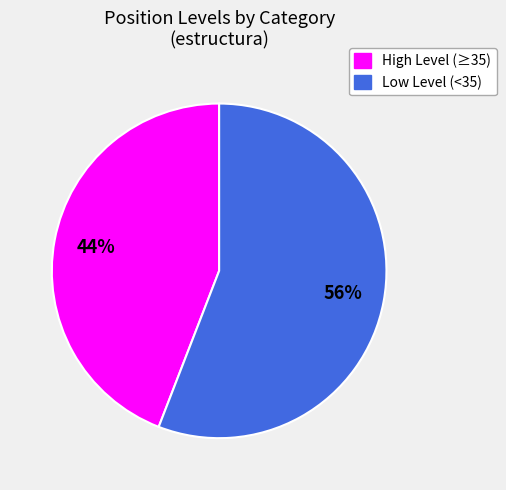

Is there a majority slice in this chart?

Yes